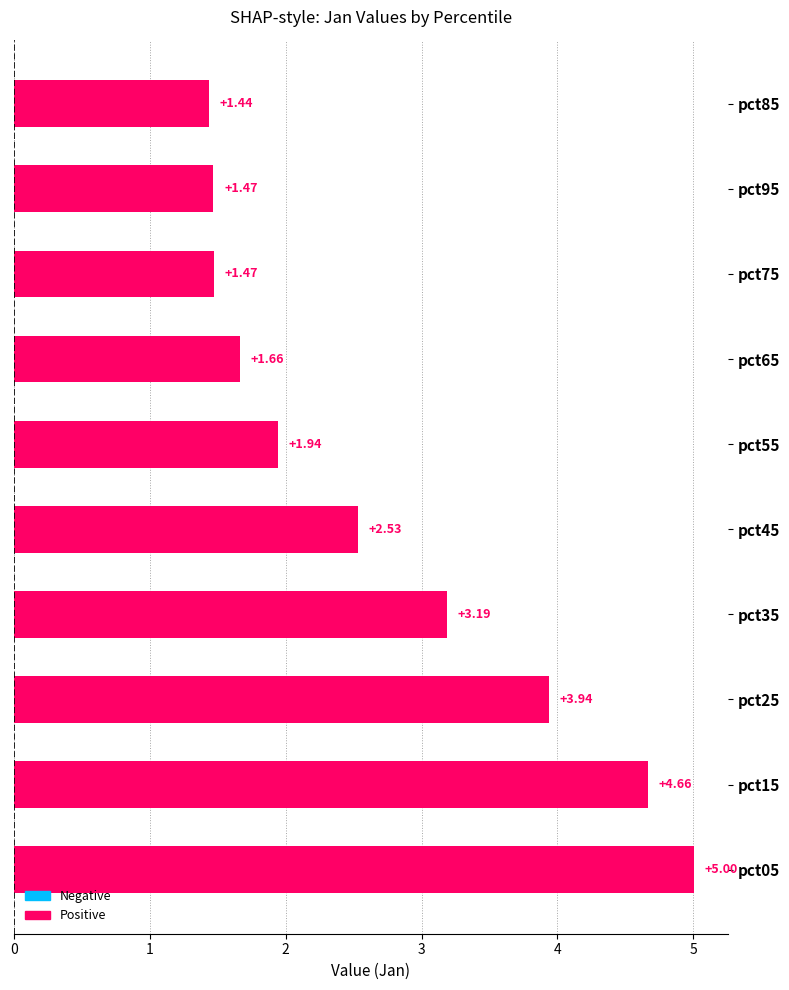

What is the ratio of the value at pct05 to the value at pct95?

3.4